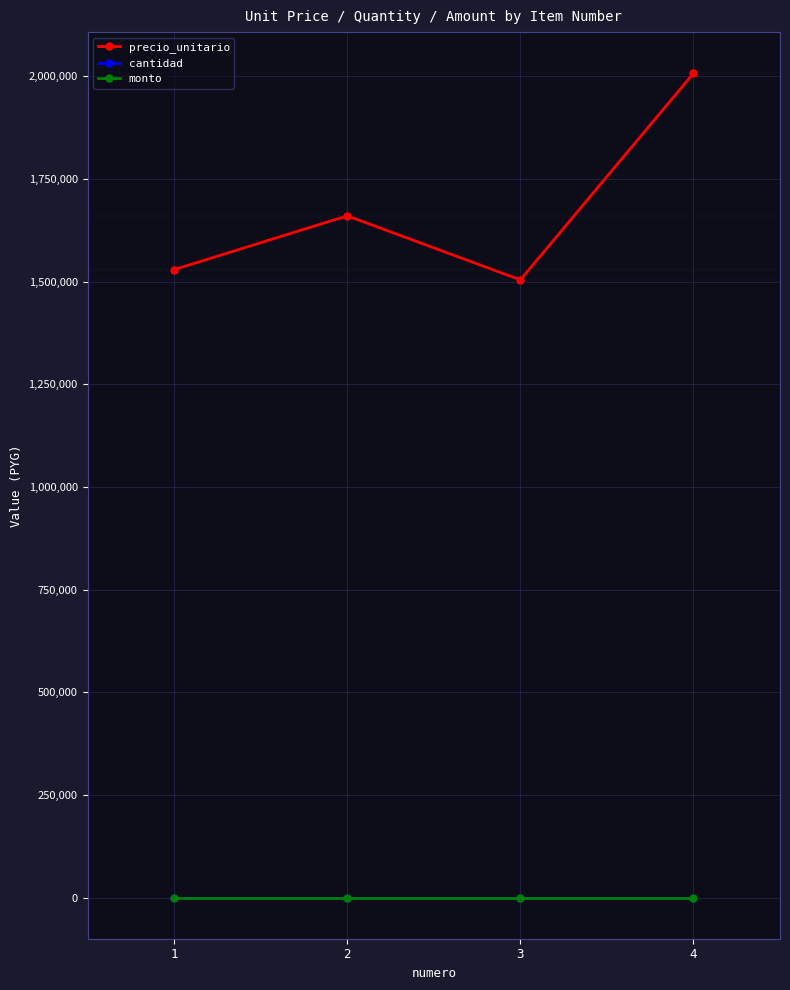

Which series has the widest spread of values?

precio_unitario